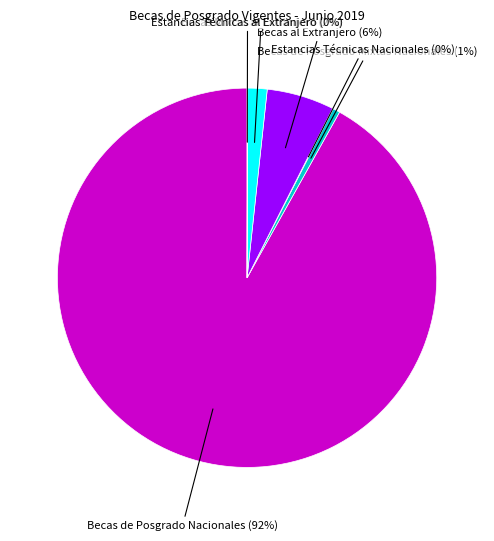

Is there a majority slice in this chart?

Yes